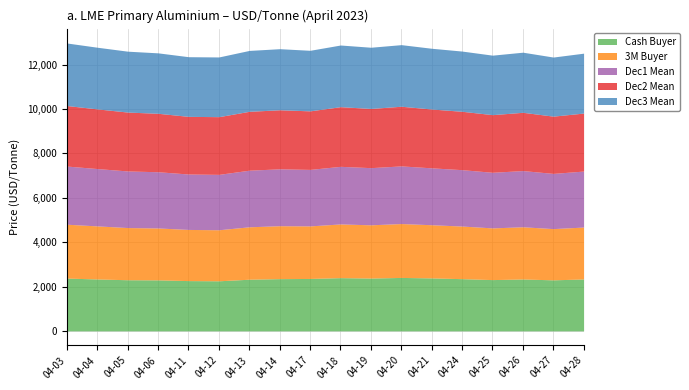

How many interior local valleys does the Dec2 Mean series have?

5